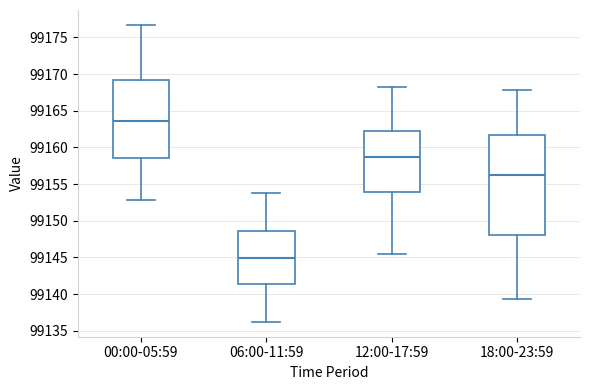

Which box has the lowest median line?

06:00-11:59